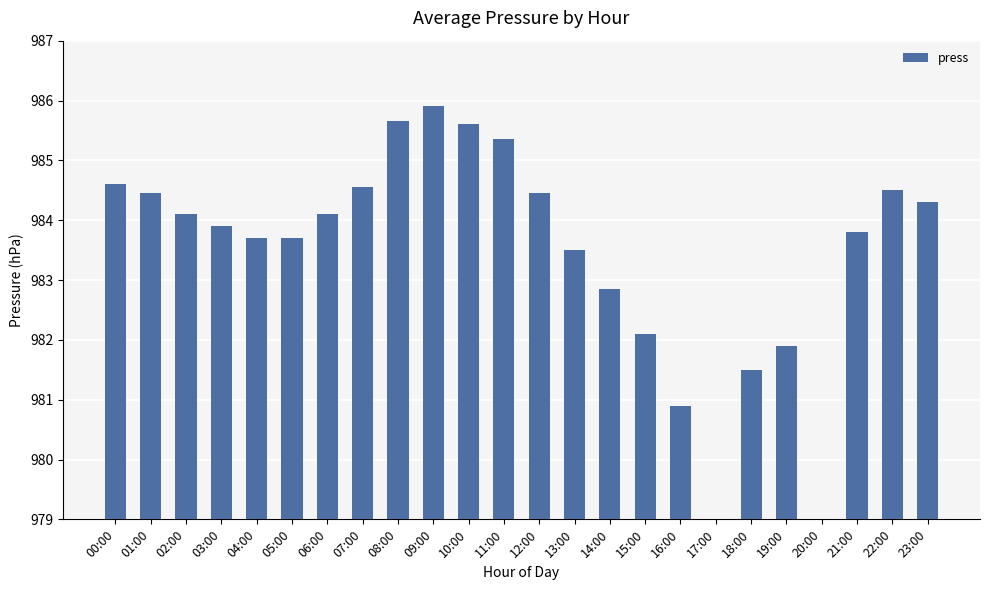

What is the difference between the values at 19:00 and 00:00?

2.7